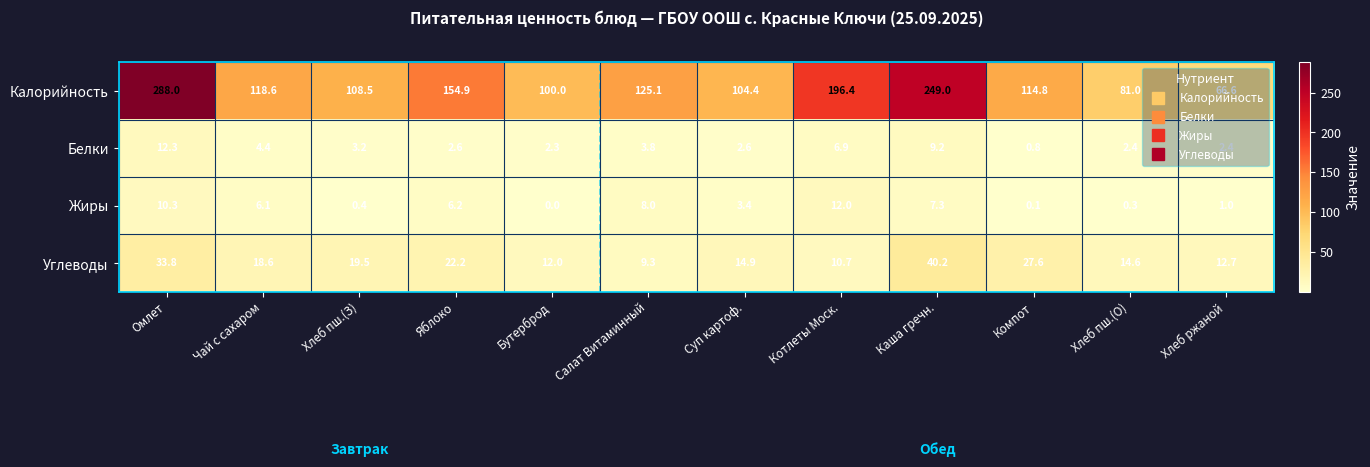

How many series are shown in this chart?

4